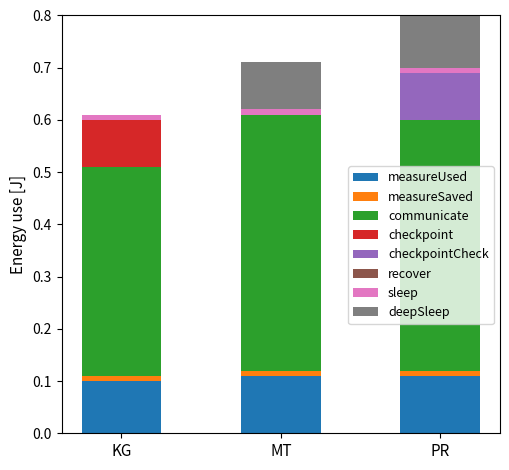

True or false: measureUsed has a value of 0.1 at MT.

True